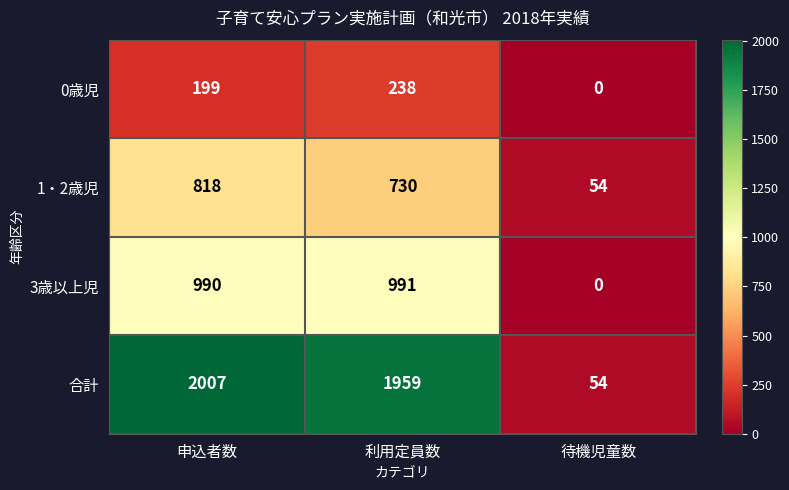

The value of 合計 at 申込者数 is 2964. True or false?

False